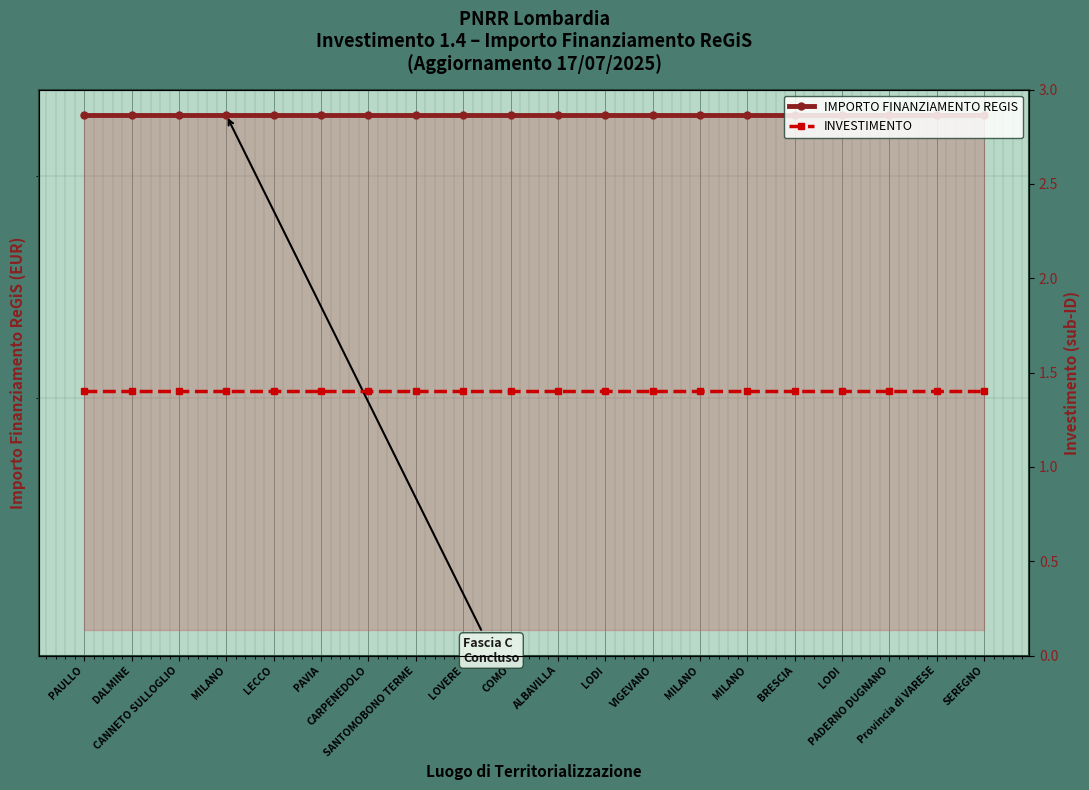

List the labels in order of IMPORTO FINANZIAMENTO REGIS value, smallest first.

PAULLO, DALMINE, CANNETO SULLOGLIO, MILANO, LECCO, PAVIA, CARPENEDOLO, SANTOMOBONO TERME, LOVERE, COMO, ALBAVILLA, LODI, VIGEVANO, MILANO, MILANO, BRESCIA, LODI, PADERNO DUGNANO, Provincia di VARESE, SEREGNO